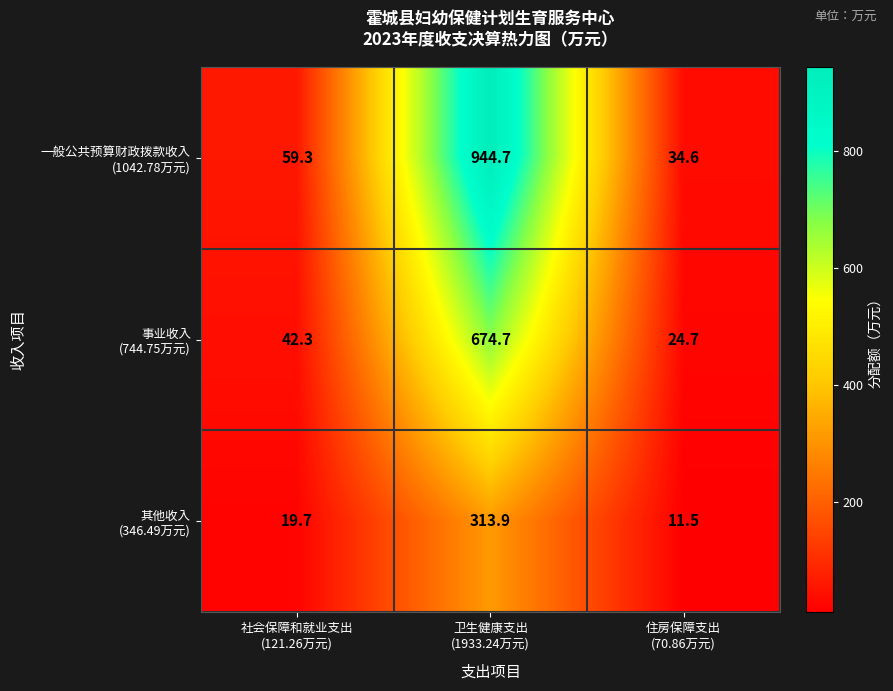

At which category is the sum across all series the highest?

卫生健康支出
(1933.24万元)